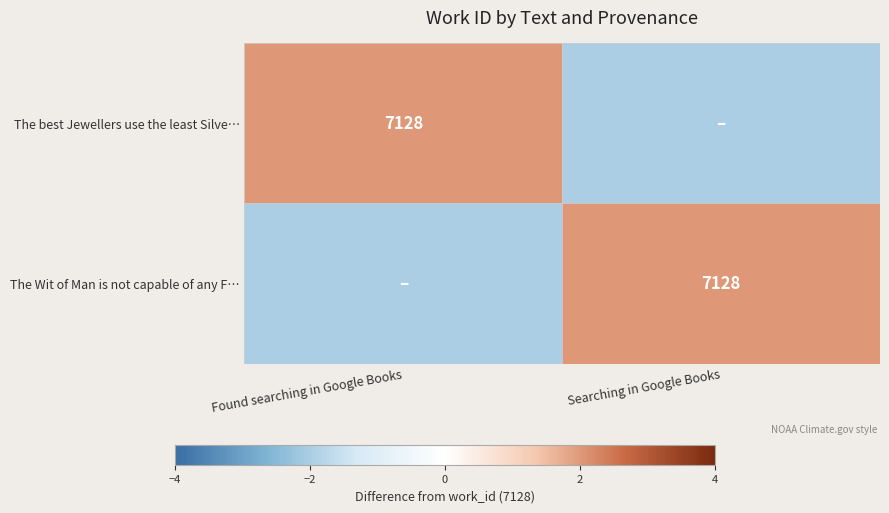

The The best Jewellers use the least Silve… series shows 7128 at Found searching in Google Books. True or false?

True